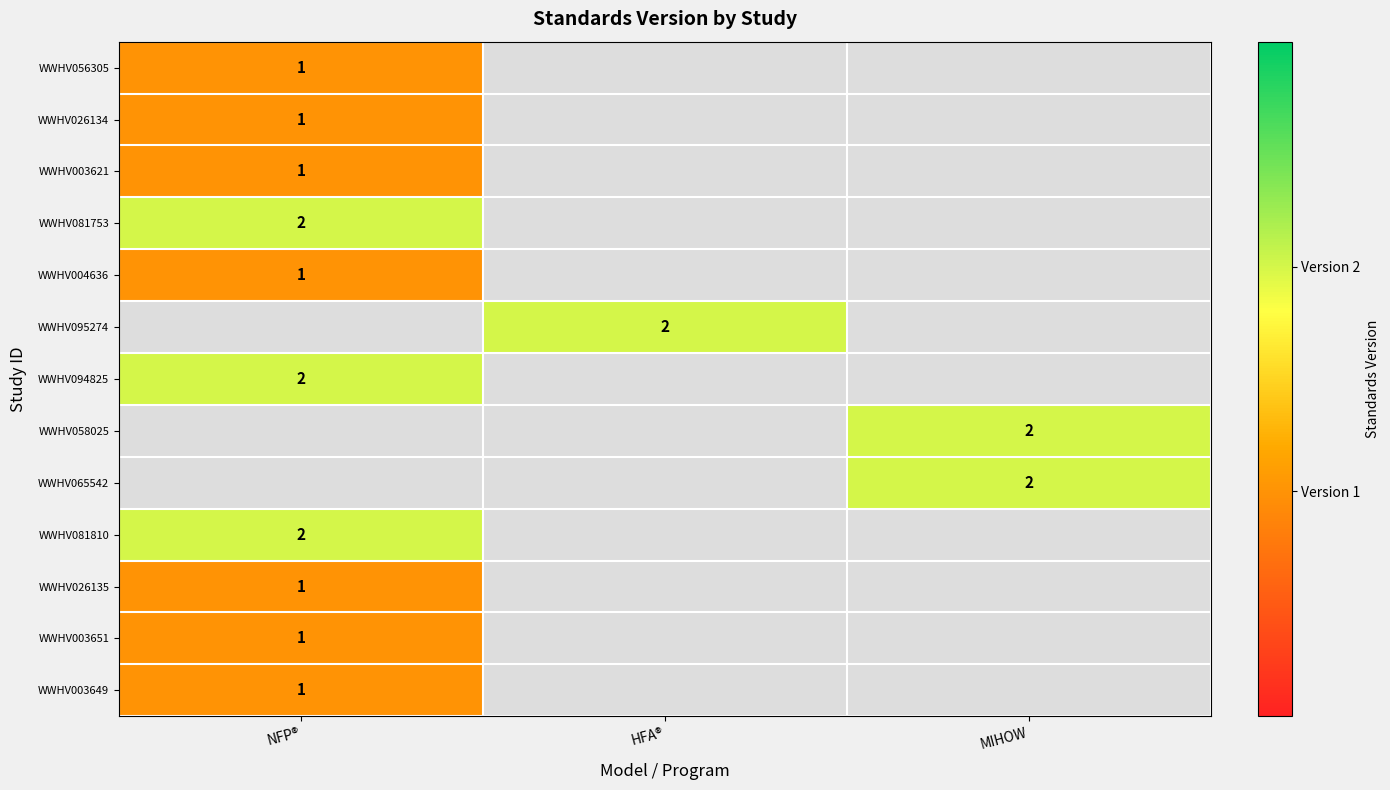

How many positive values does the WWHV026134 series have?

1